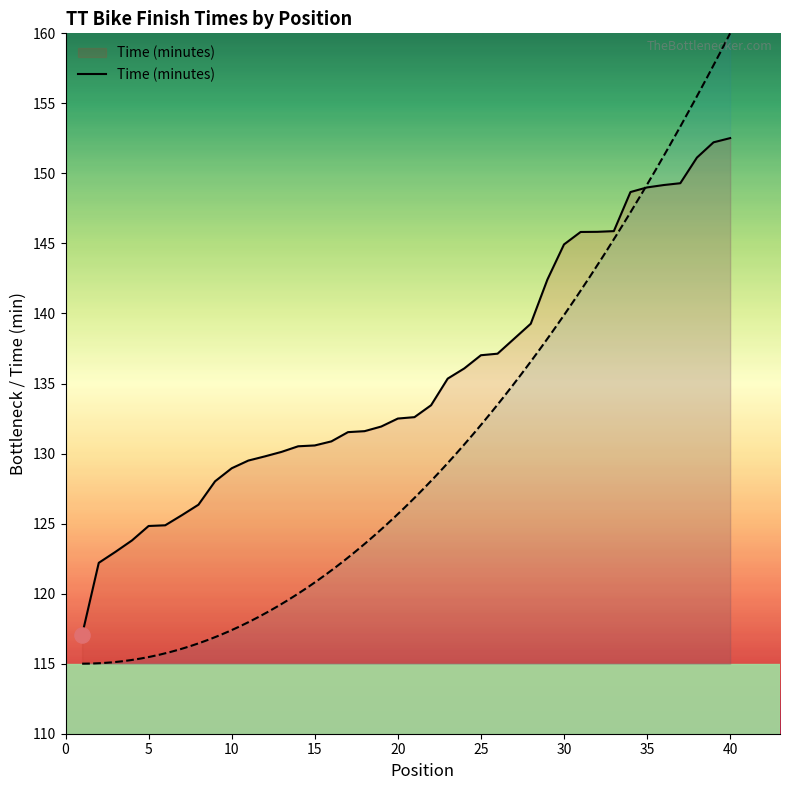

True or false: Time (minutes) has a value of 46.0 at 5.

False